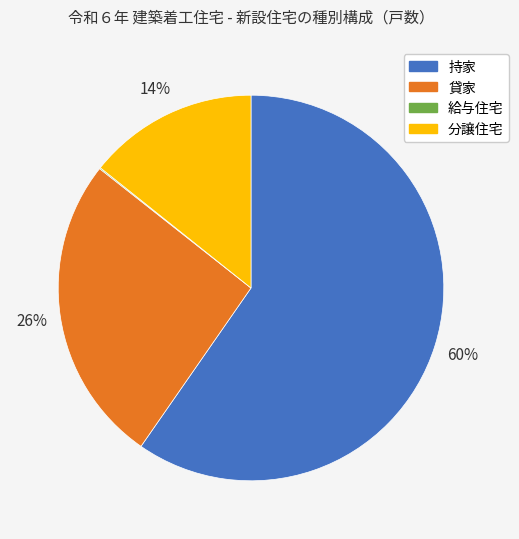

Which slice represents more than half of the pie?

持家